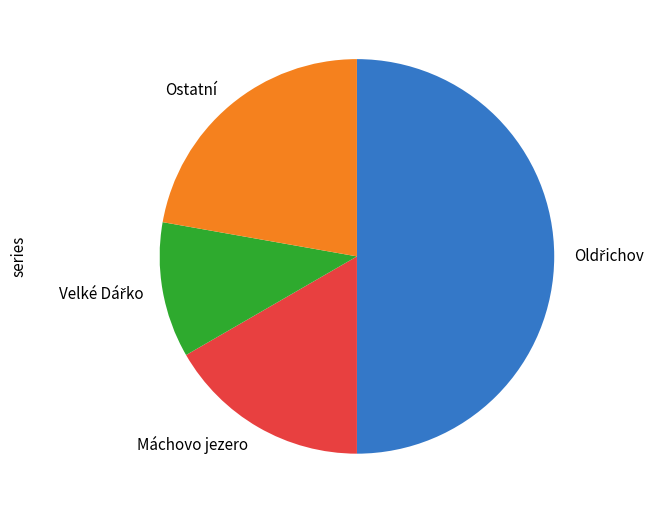

Is it true that Máchovo jezero is 17% of the pie?

True